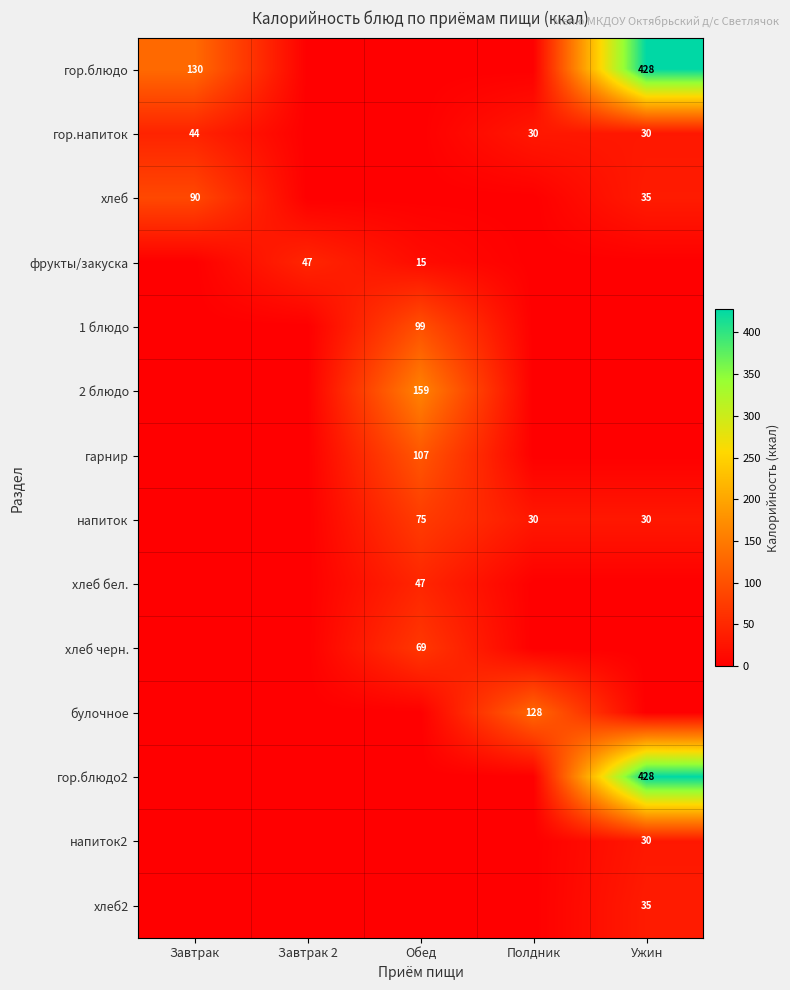

What is the difference between the фрукты/закуска values at Завтрак 2 and Обед?

32